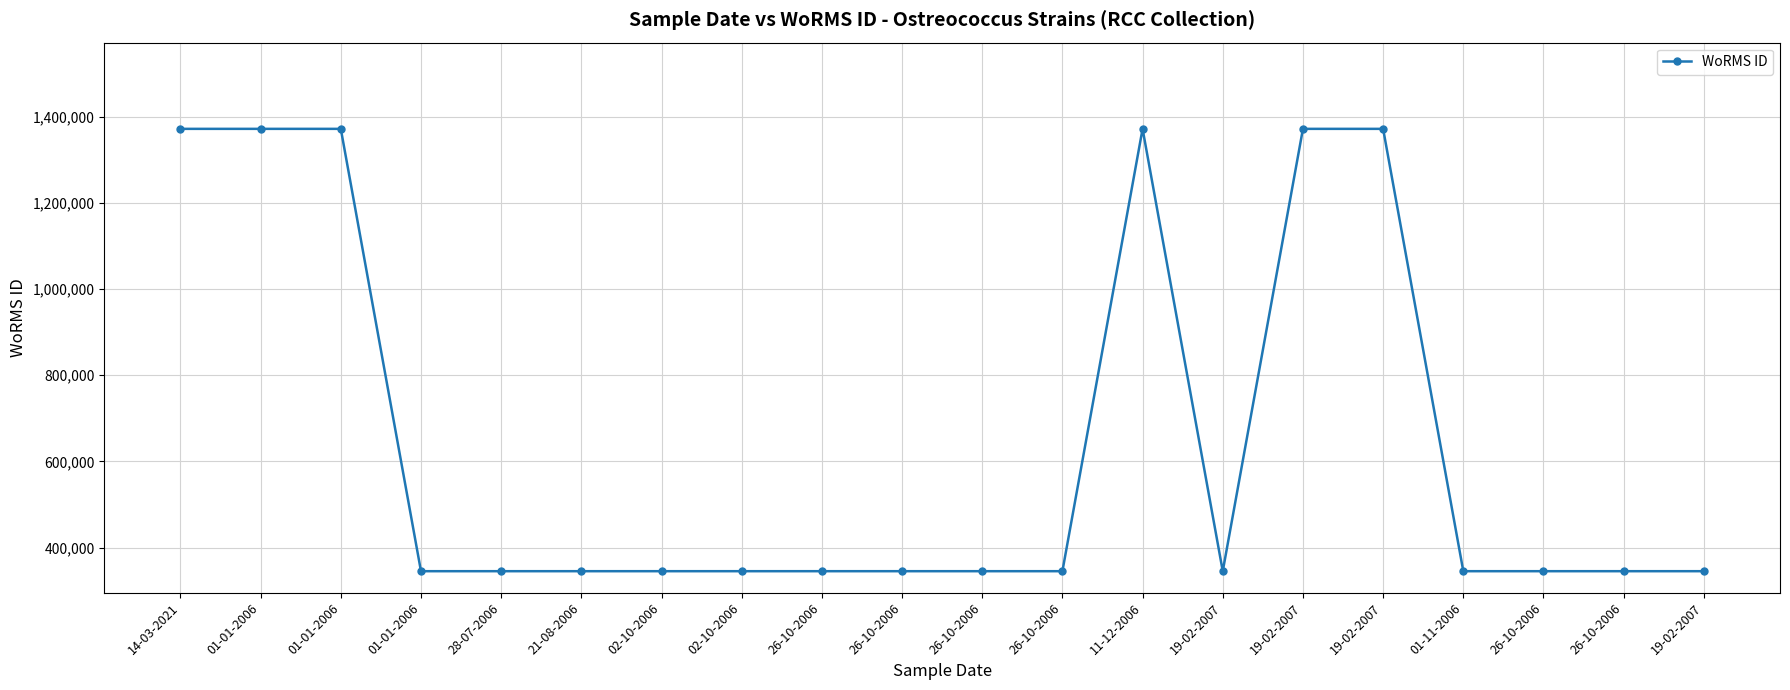

Reading left to right, extract all data points from this chart.

14-03-2021=1371633	01-01-2006=1371633	01-01-2006=1371633	01-01-2006=345497	28-07-2006=345497	21-08-2006=345497	02-10-2006=345497	02-10-2006=345497	26-10-2006=345497	26-10-2006=345497	26-10-2006=345497	26-10-2006=345497	11-12-2006=1371633	19-02-2007=345496	19-02-2007=1371633	19-02-2007=1371633	01-11-2006=345496	26-10-2006=345497	26-10-2006=345497	19-02-2007=345497